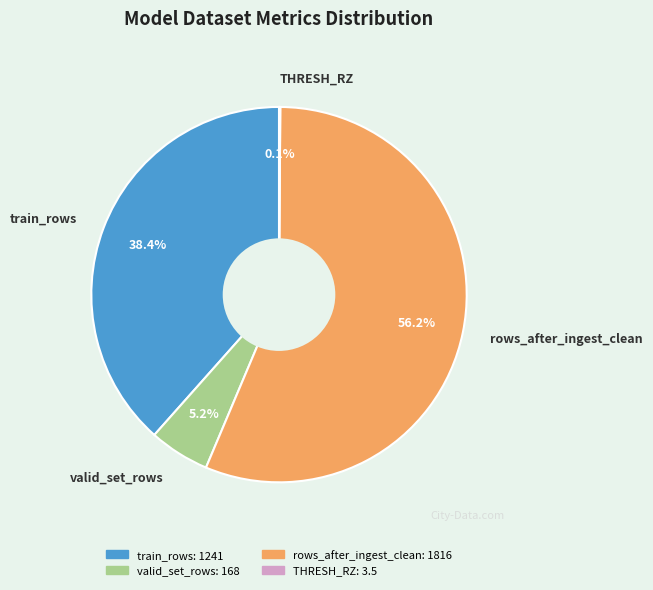

Which has a higher value, rows_after_ingest_clean or train_rows?

rows_after_ingest_clean